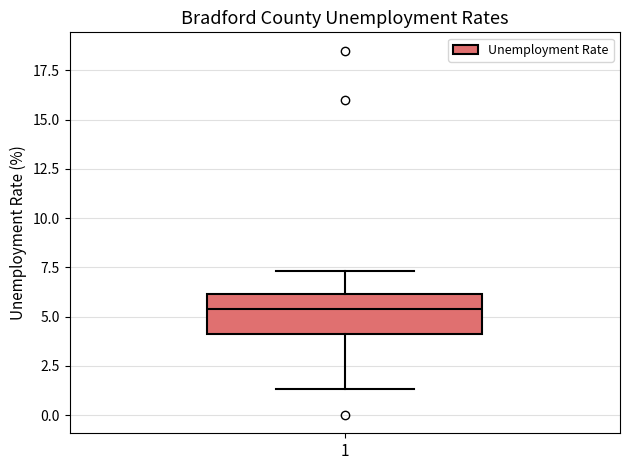

Where is the lower edge of the box at x = 1 on the y-axis? The values are not printed on the chart, so give them approximately, as read against the axis.

4.0